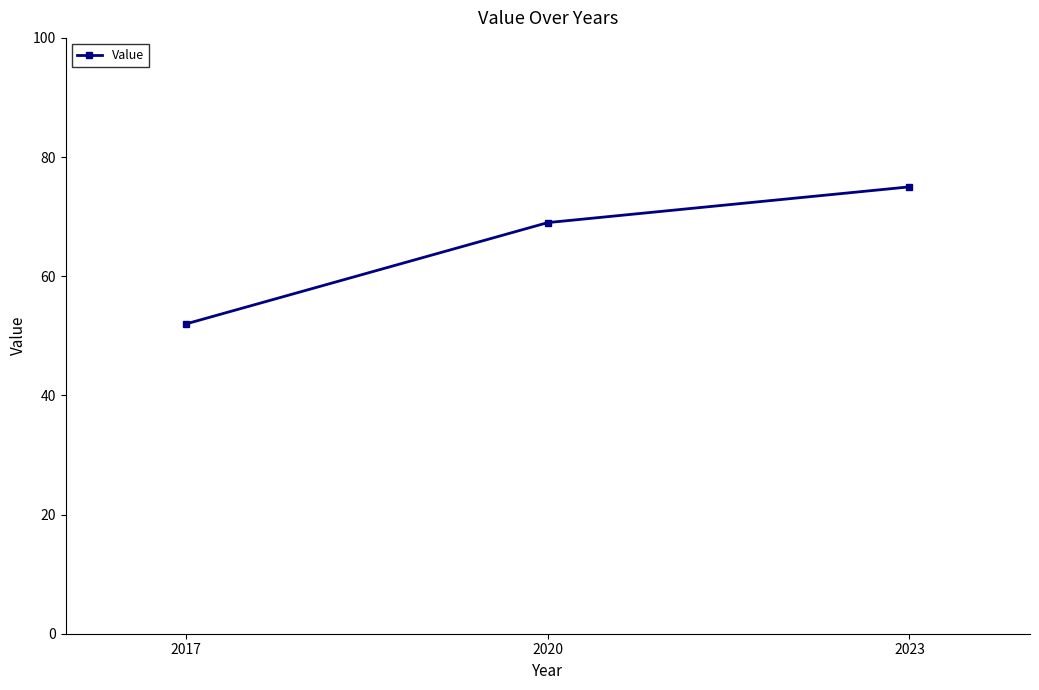

What is the average value?

65